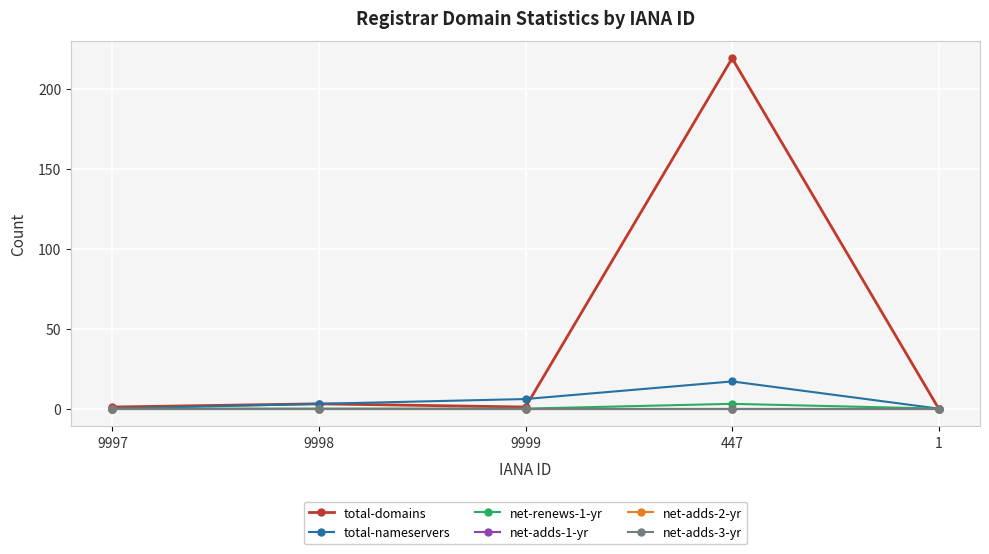

What is the spread (max minus min) of values at 9997?

1